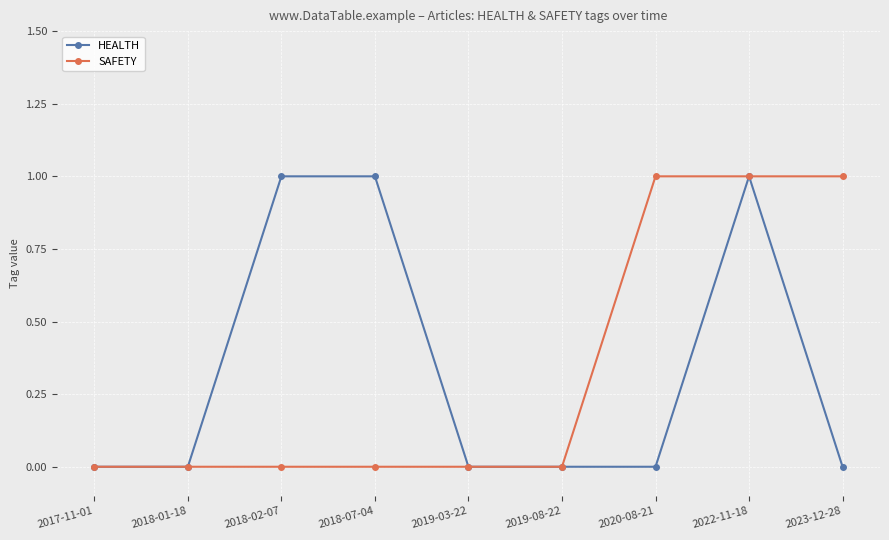

What is the label of the 7th point from the left?

2020-08-21